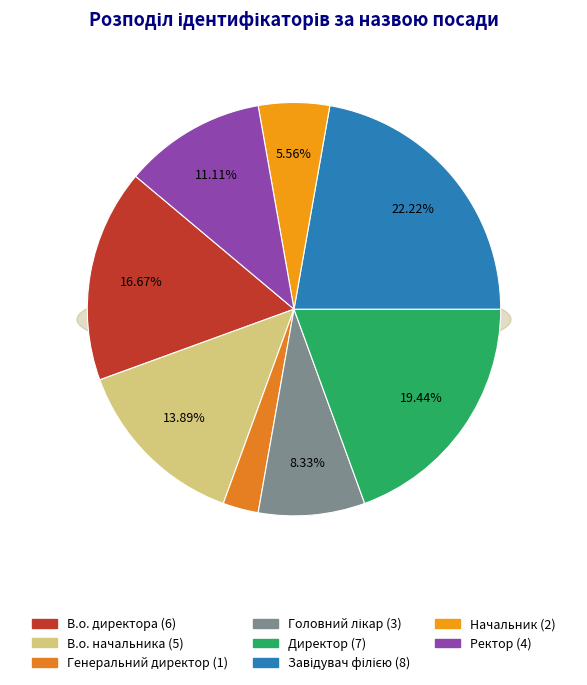

What is the change in value from В.о. начальника to Завідувач філією?

+3